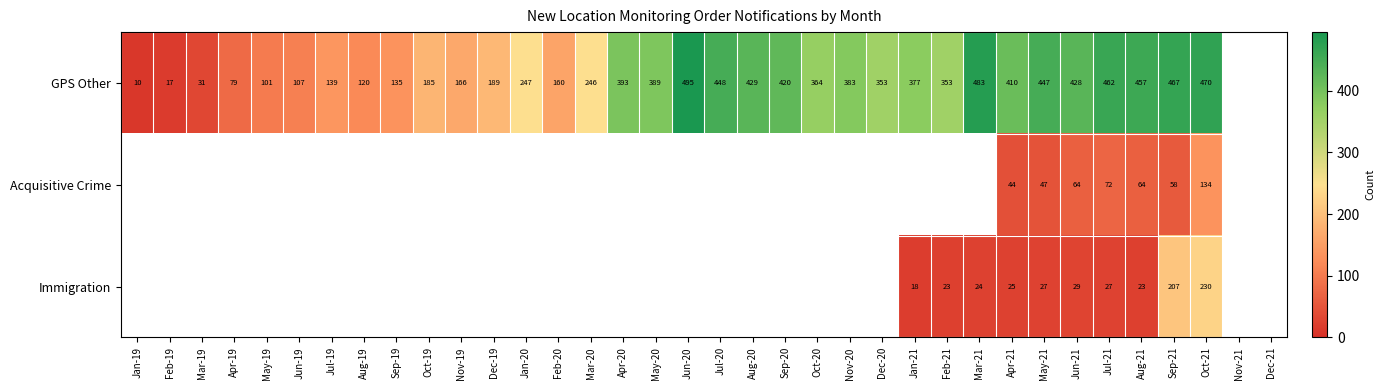

Rank the series at Jul-21 from lowest to highest value.

Immigration, Acquisitive Crime, GPS Other